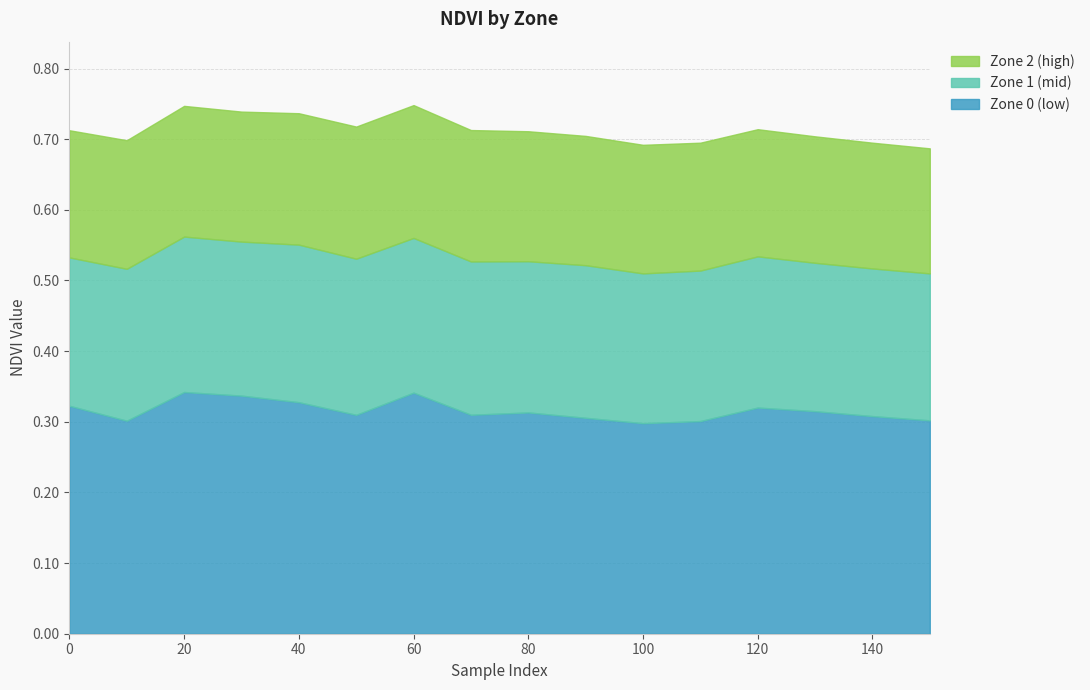

List the labels in order of Zone 2 (high) value, largest first.

60, 50, 40, 70, 20, 30, 80, 90, 10, 100, 110, 0, 120, 130, 140, 150